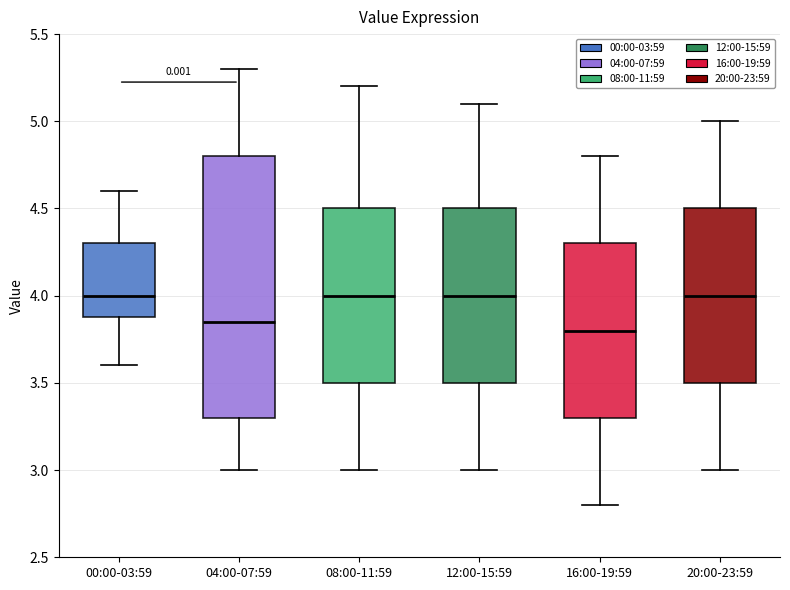

Comparing the boxes themselves (not the whiskers), which one is the tallest?

04:00-07:59